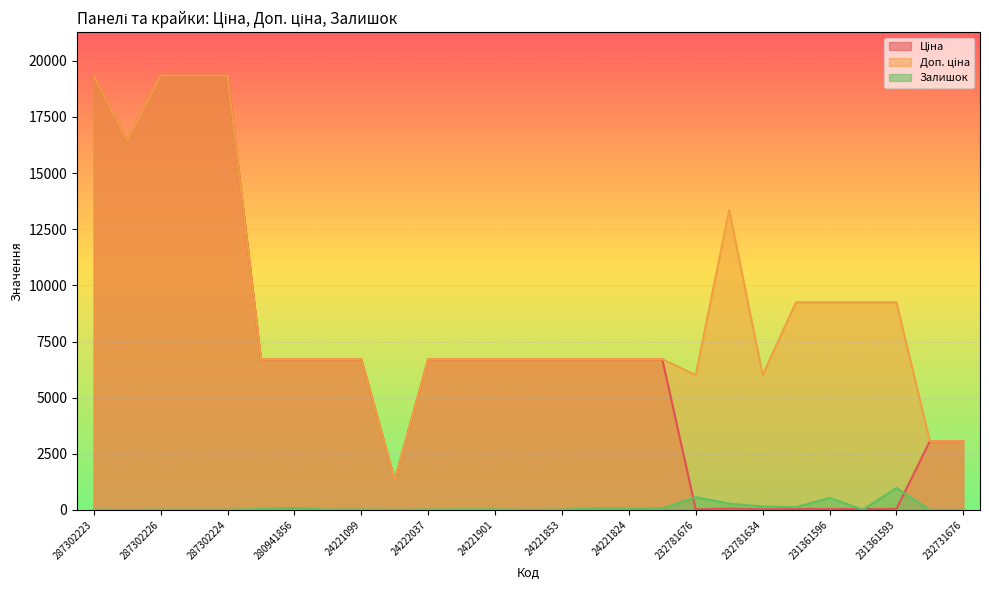

In Залишок, how many points are higher than both neighbors (excluding endpoints)?

6